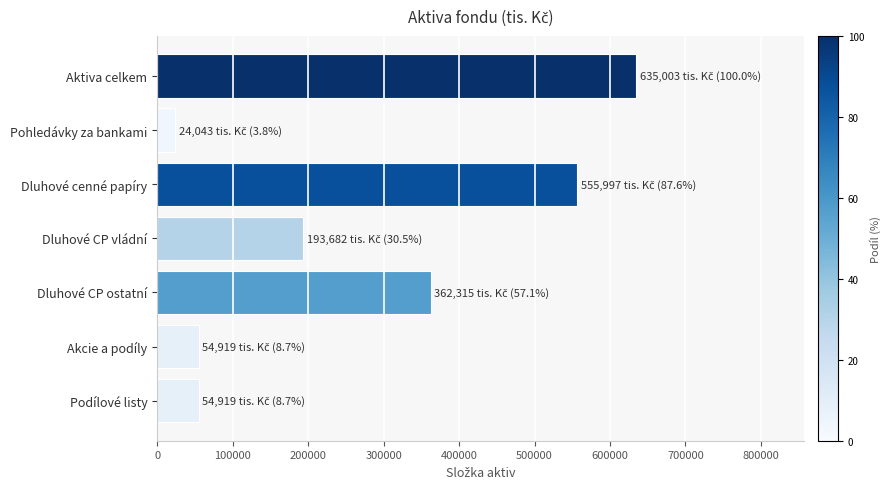

Are the bars grouped side by side (vs. stacked)?

No